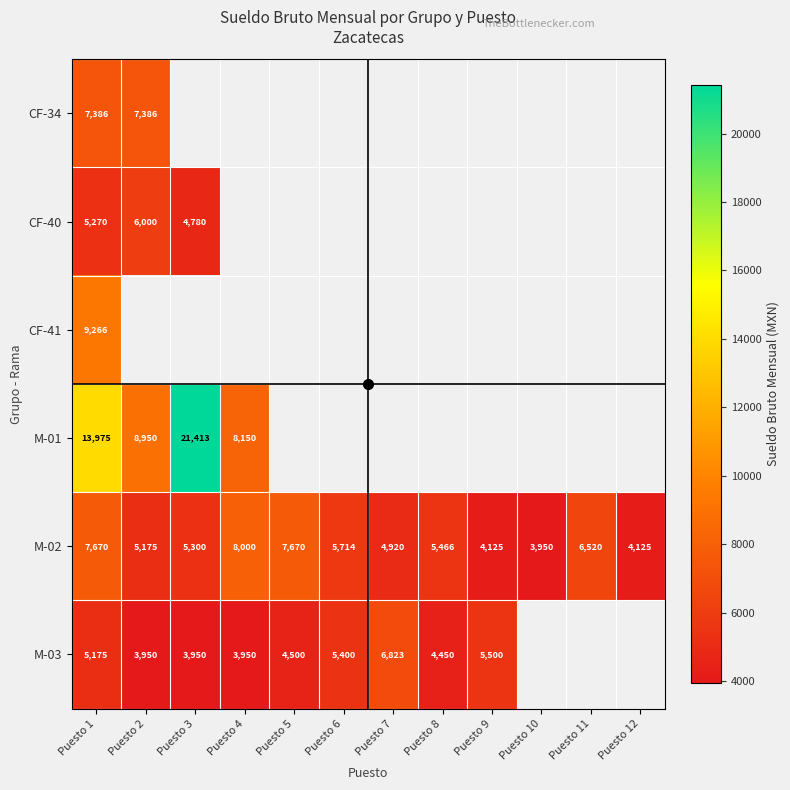

What is the lowest value of the CF-40 series?

4780.0